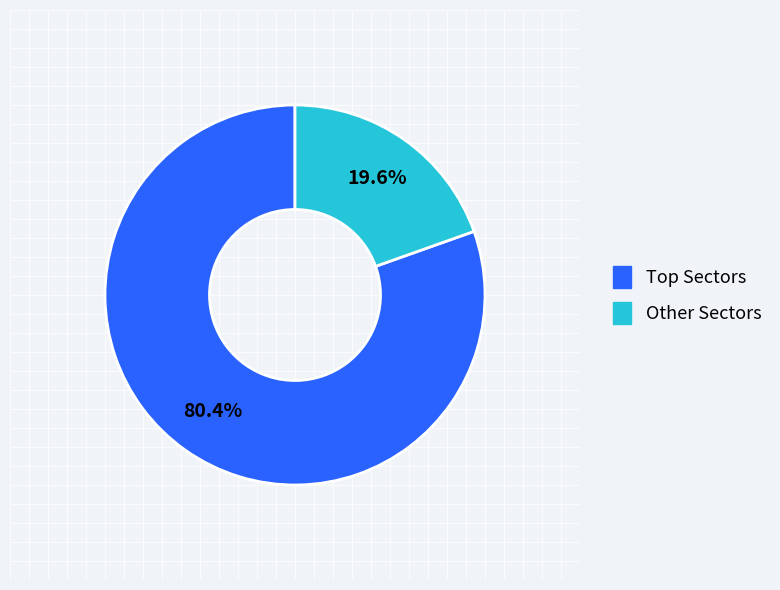

Is there any slice that represents more than half of the pie?

Yes